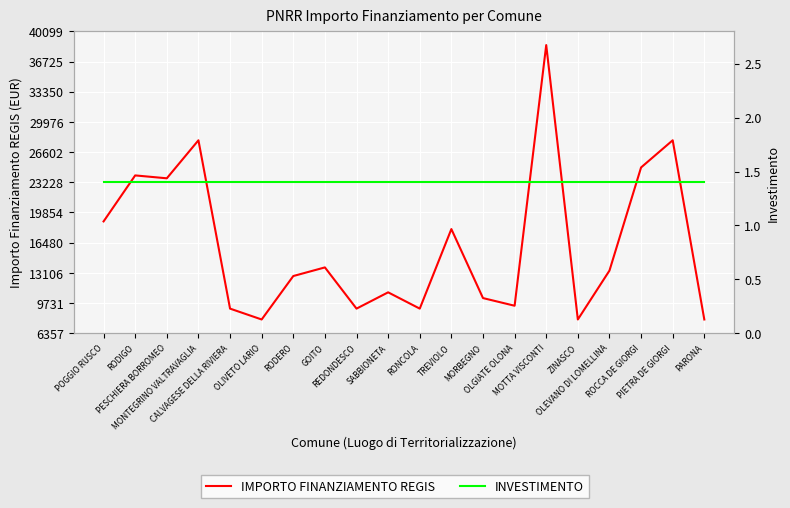

What position from the right is ZINASCO?

5